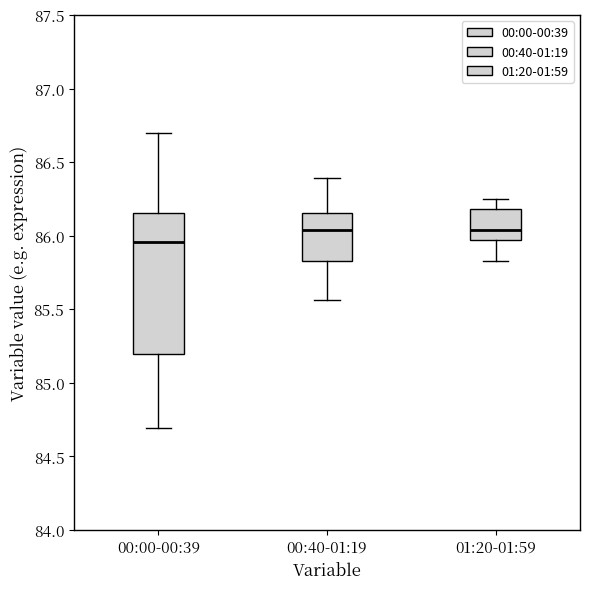

Reading left to right, transcribe this box plot: for each box, give where its median line is, the range the box spans, and where its two whiskers end, as read against the y-axis. The values are not printed on the chart, so give them approximately, as read against the axis.

00:00-00:39: median 85.95, box 85.20 to 86.15, whiskers 84.70 to 86.70
00:40-01:19: median 86.05, box 85.85 to 86.15, whiskers 85.55 to 86.40
01:20-01:59: median 86.05, box 85.95 to 86.20, whiskers 85.85 to 86.25